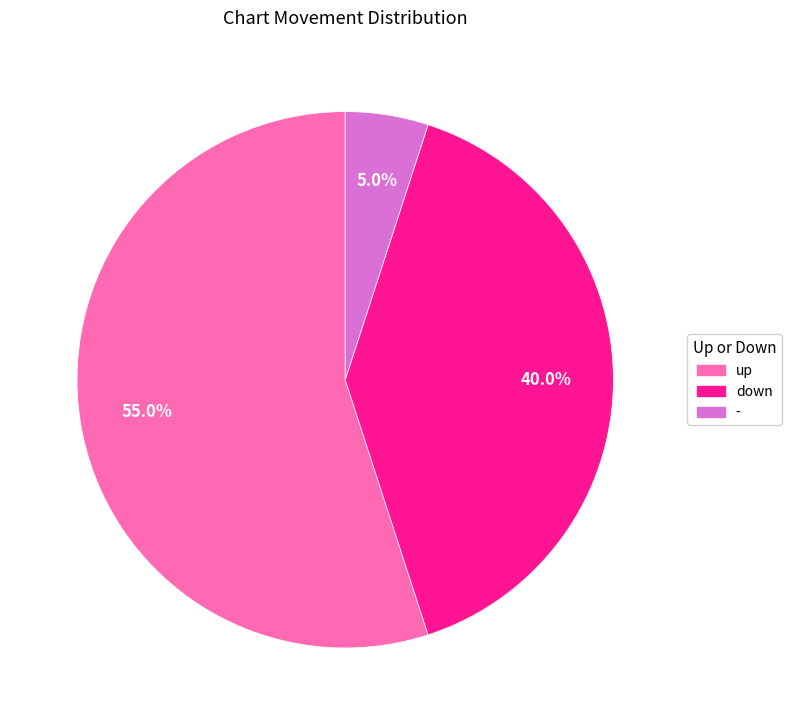

True or false: - accounts for 5% of the total.

True